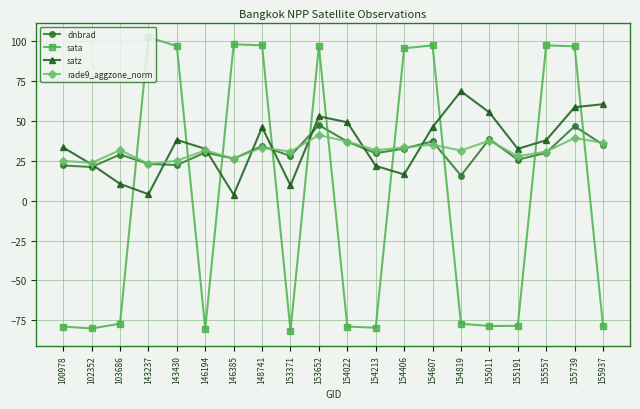

Where do dnbrad and sata first cross each other?

103686 and 143237